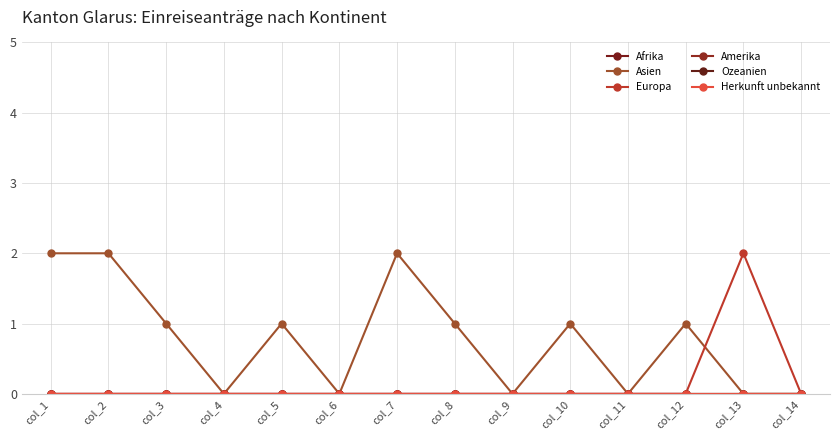

At which label does Herkunft unbekannt reach its peak?

col_1